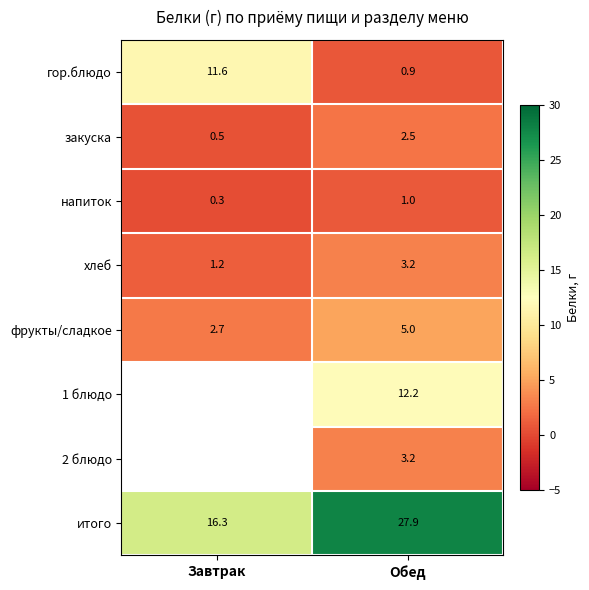

At how many categories does at least one series exceed 19?

1